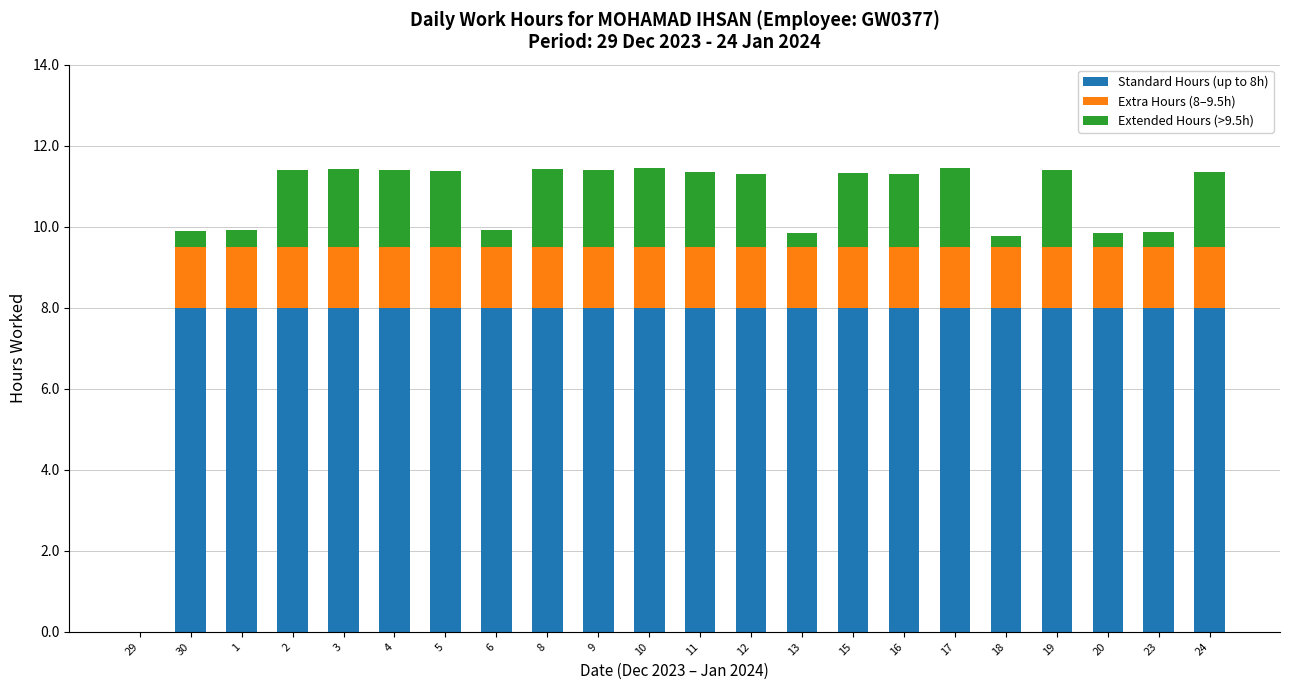

The value of Standard Hours (up to 8h) at 23 is 8.0. True or false?

True